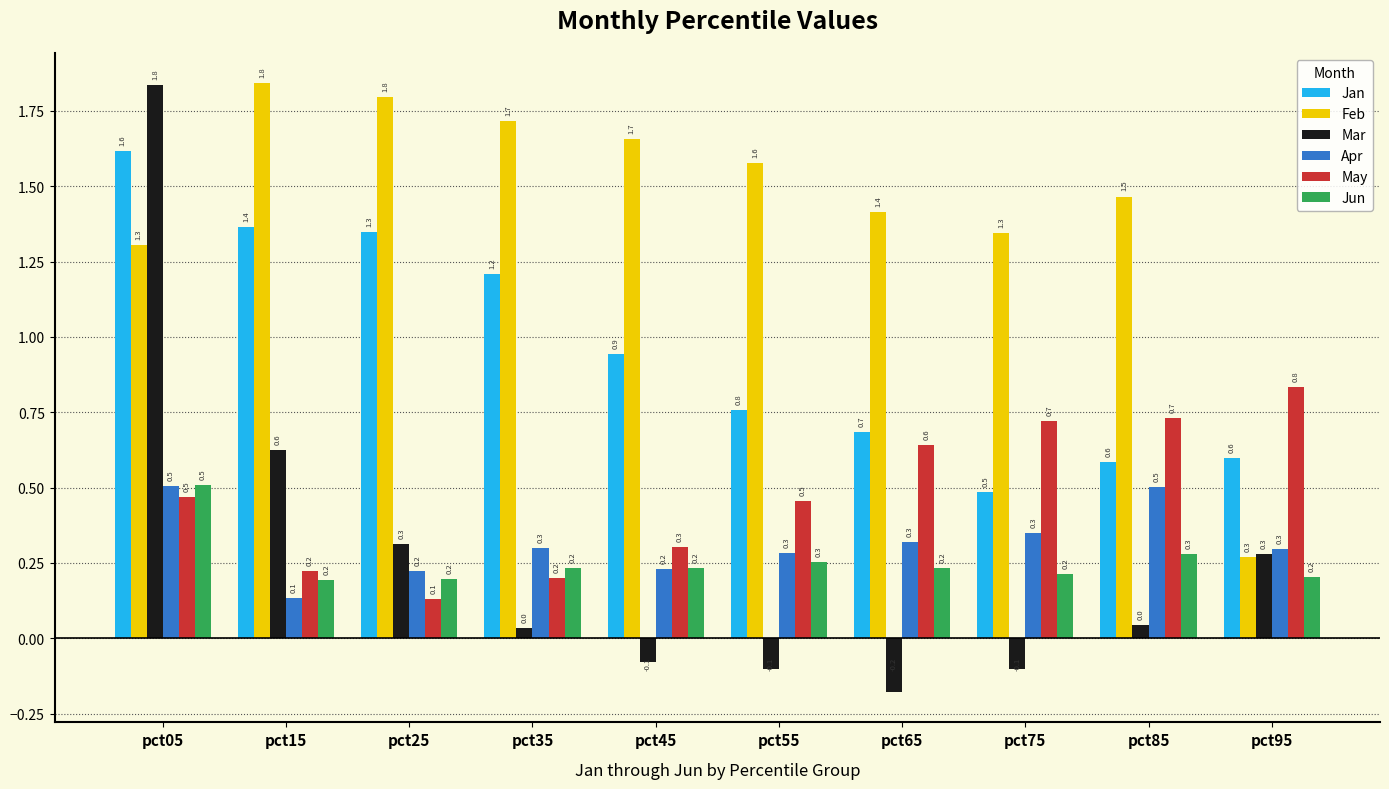

What is the spread (max minus min) of values at pct95?

0.6